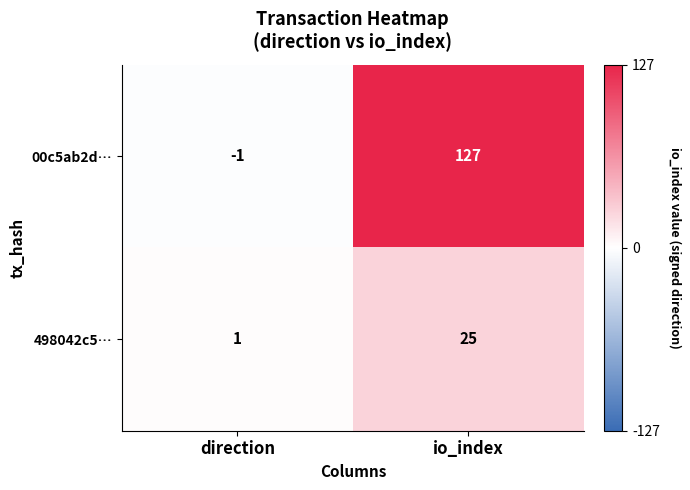

How many values in the 498042c5… series are below 25?

1